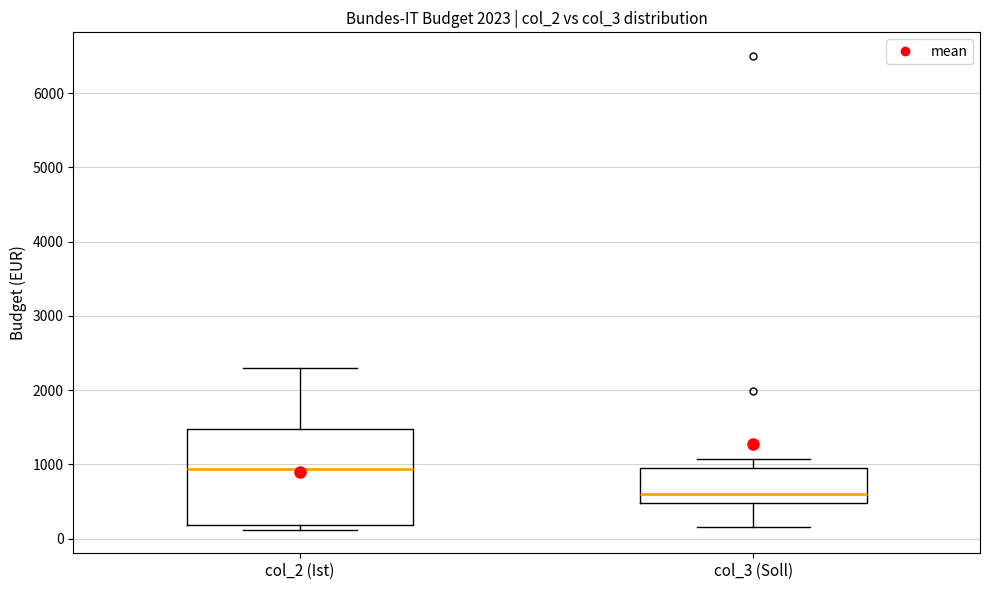

Reading left to right, read every box against the y-axis: the position of its median line, the range the box covers, and the ends of its whiskers. The values are not printed on the chart, so give them approximately, as read against the axis.

col_2 (Ist): median 900, box 200 to 1500, whiskers 100 to 2300
col_3 (Soll): median 600, box 500 to 1000, whiskers 200 to 1100